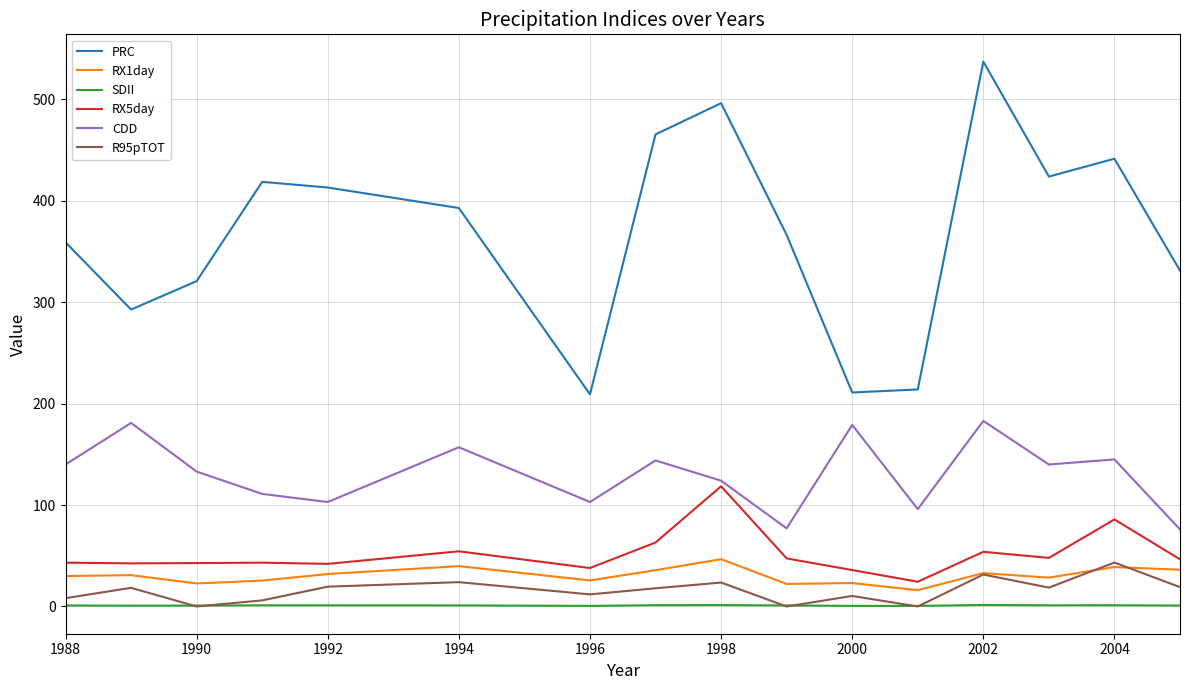

True or false: SDII and RX5day cross at least once.

False